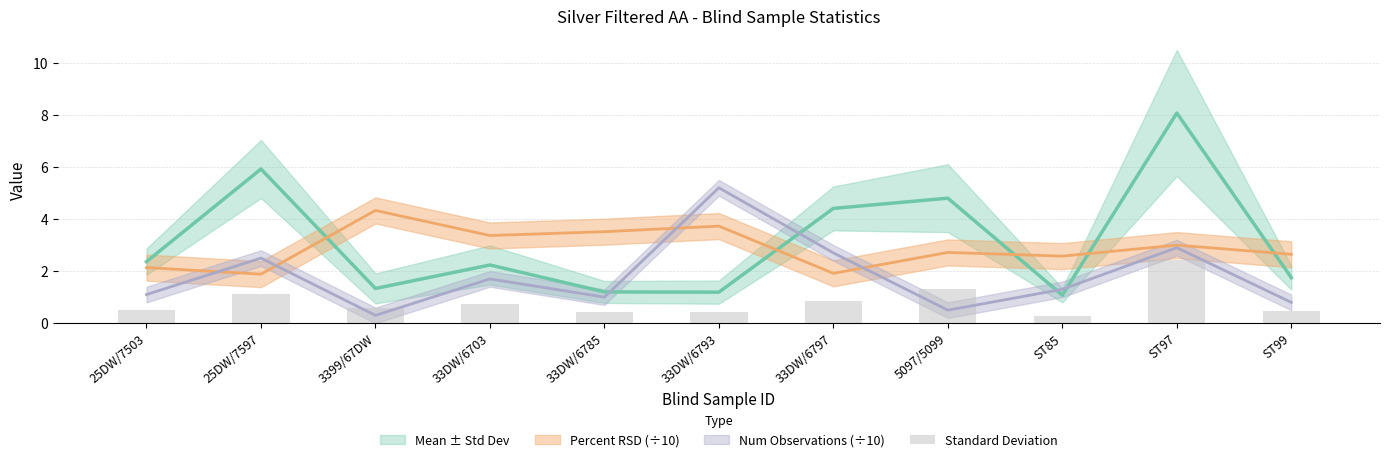

Which label corresponds to the largest value in the chart?

ST97